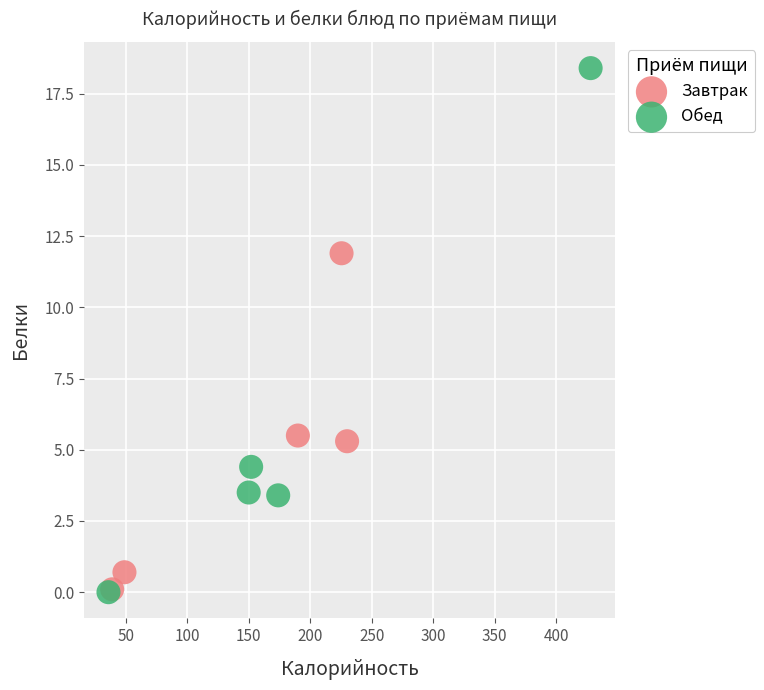

Which series reaches the maximum Y coordinate?

Обед